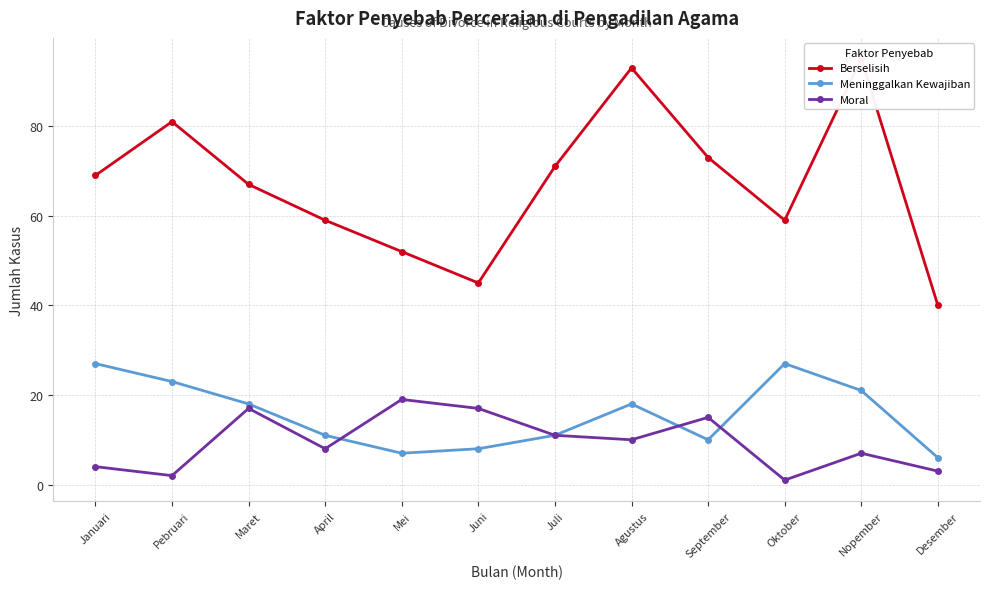

In Moral, how many points are lower than both neighbors (excluding endpoints)?

4